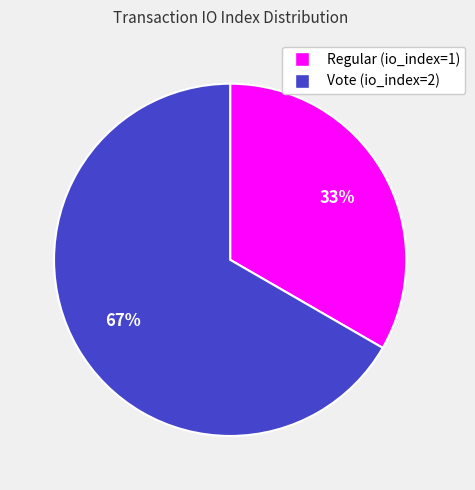

To the nearest percent, what is the combined percentage of Regular (io_index=1) and Vote (io_index=2)?

100%